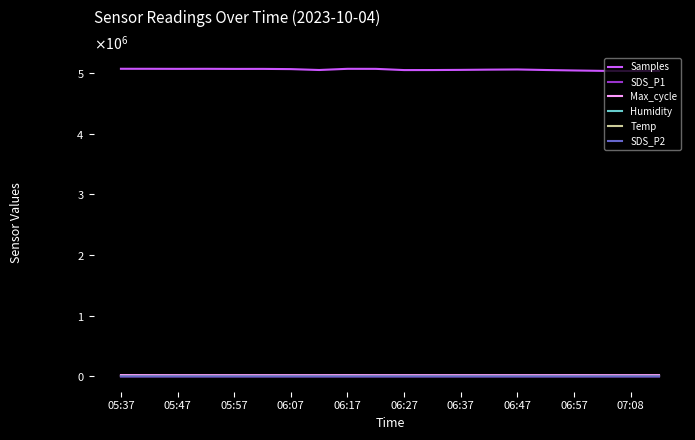

How many interior local valleys does the Max_cycle series have?

8